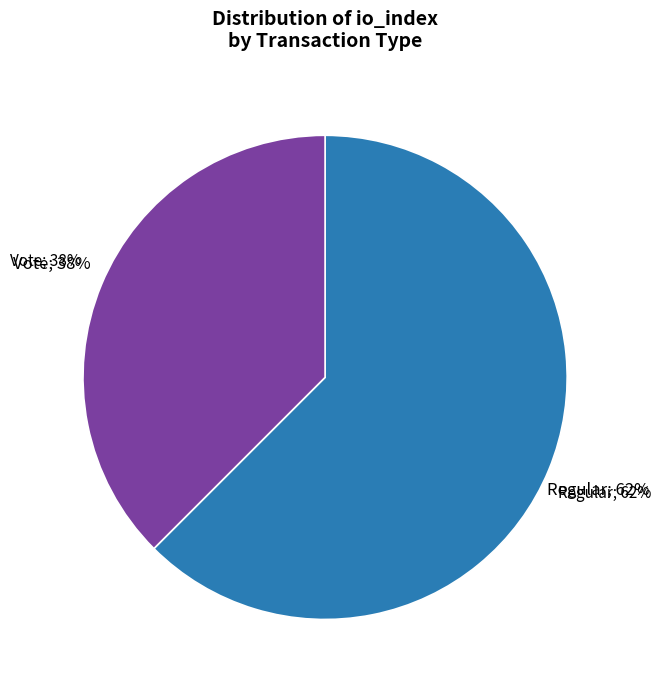

Rank the categories by value from lowest to highest.

tx_type: Vote (io_index=3), tx_type: Regular (io_index=5)